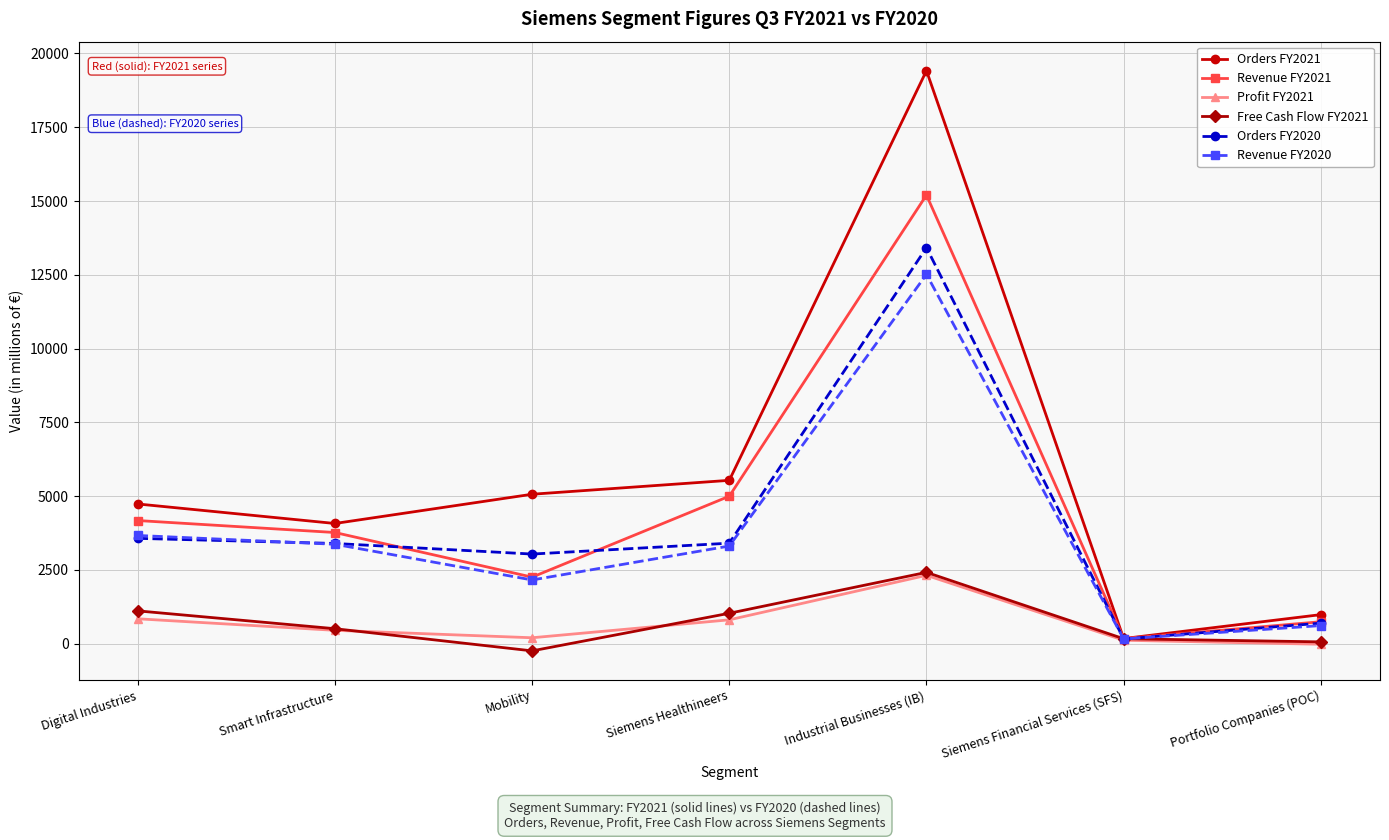

What is the label of the 4th point from the left?

Siemens Healthineers